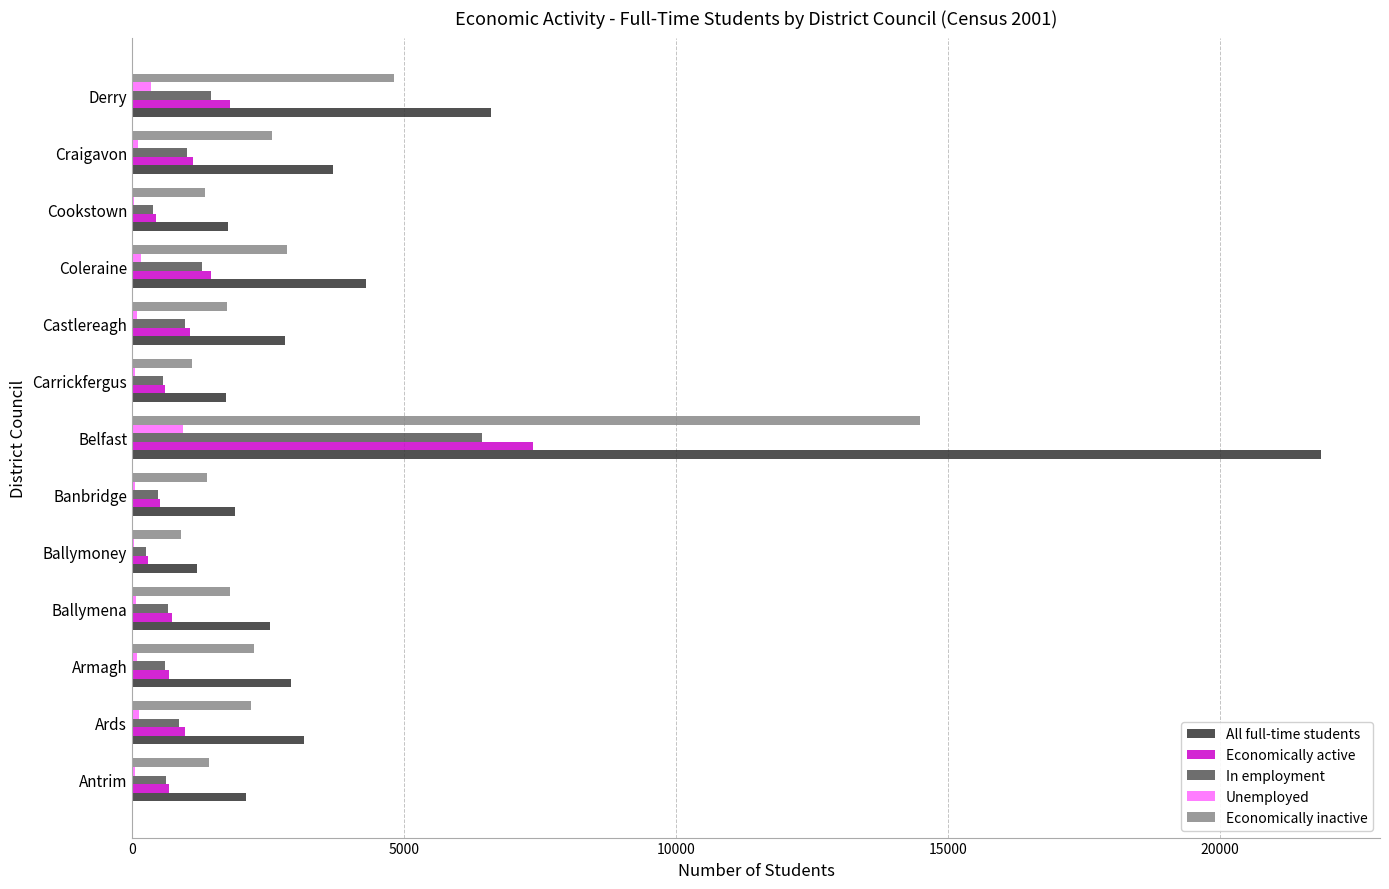

How many distinct data groups are displayed?

5